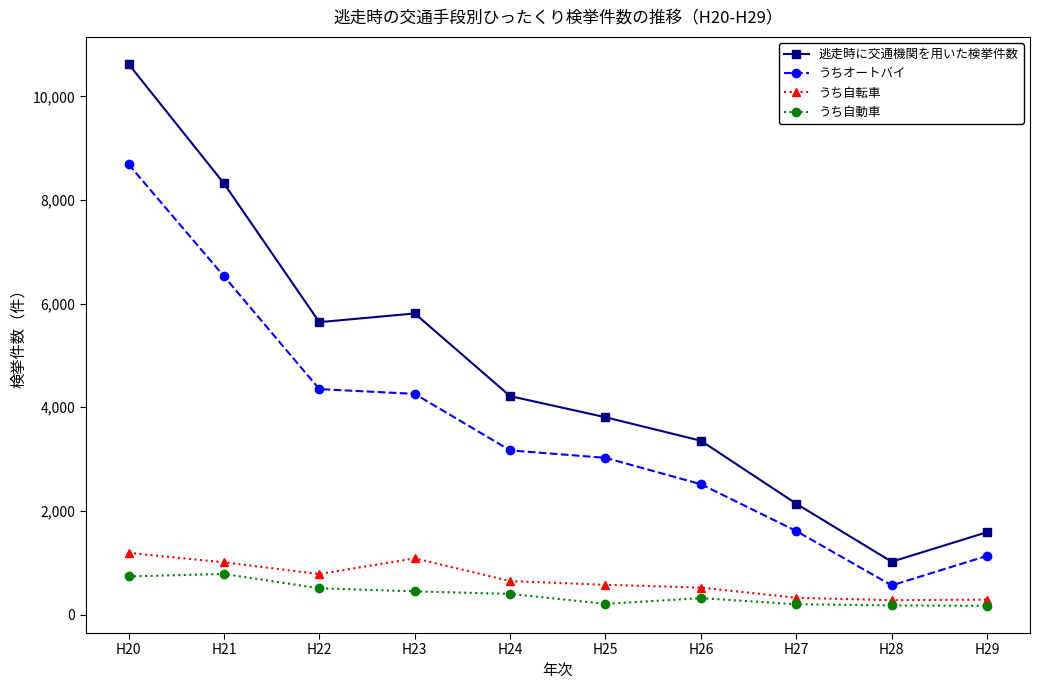

In うち自転車, how many points are higher than both neighbors (excluding endpoints)?

1